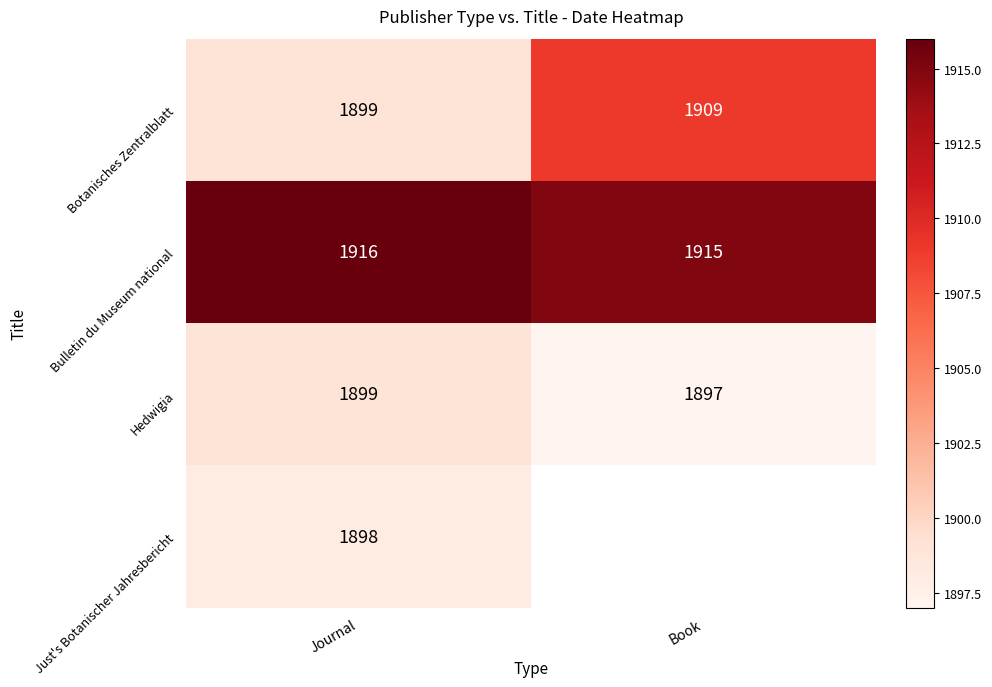

What is the maximum value shown in the chart?

1916.0